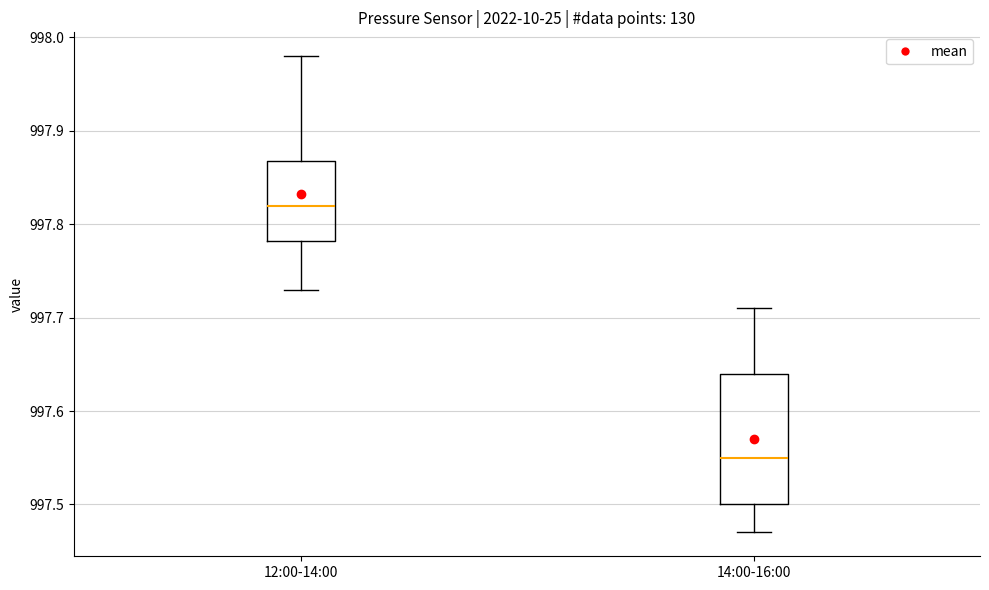

Which box has the highest median line?

12:00-14:00